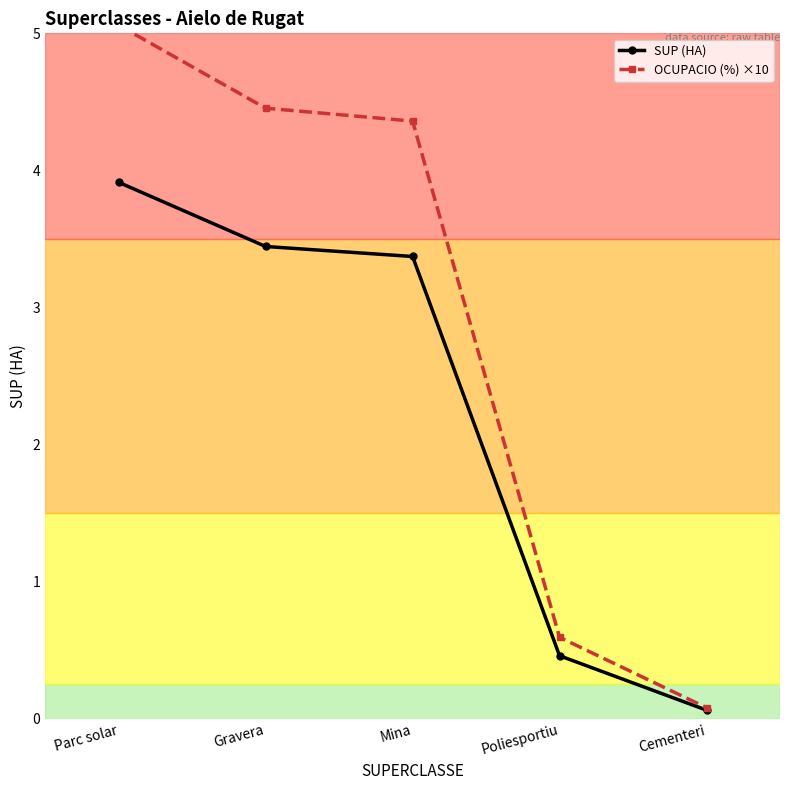

Between Parc solar and Cementeri, which series saw the biggest shift?

OCUPACIO (%) ×10